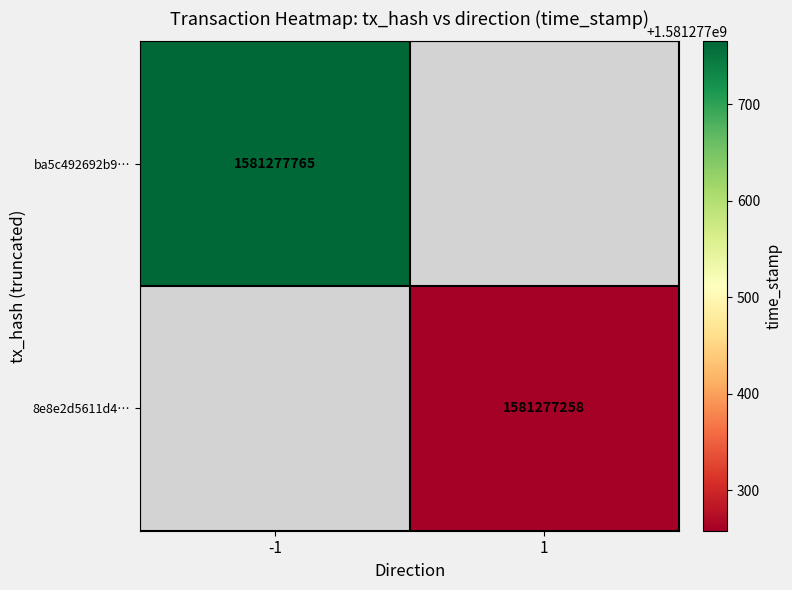

How many data points does each series have?

2